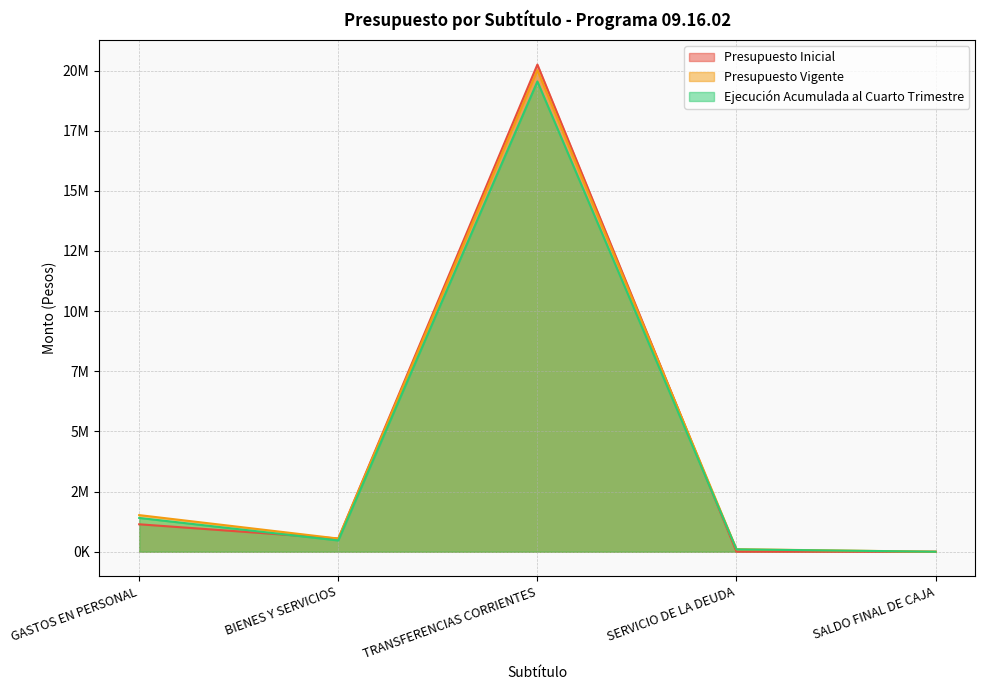

How many data points in Presupuesto Vigente are above 547955?

2